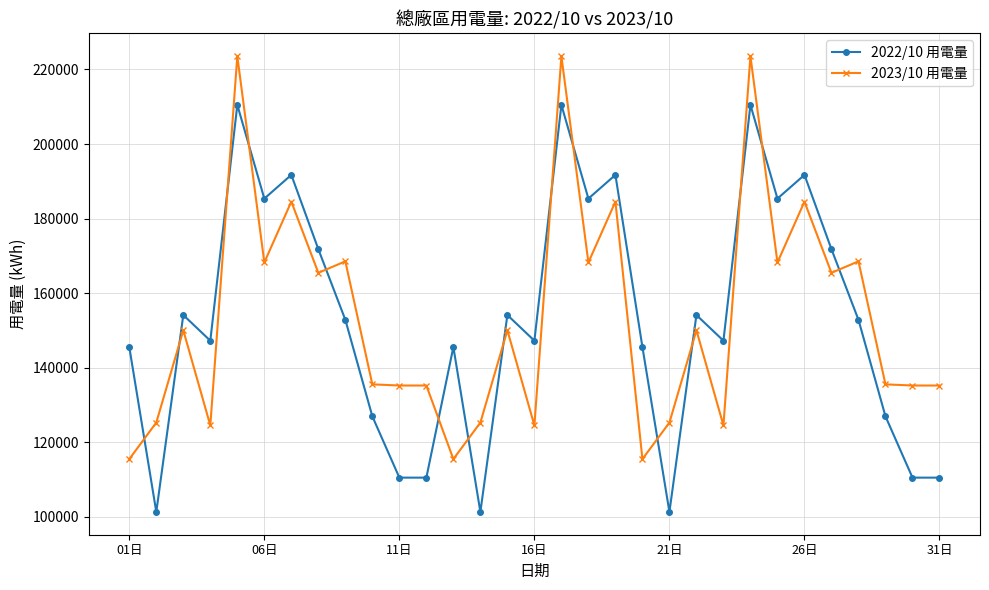

What is the value of the 2023/10 用電量 point at the 30th from the left?

135247.0